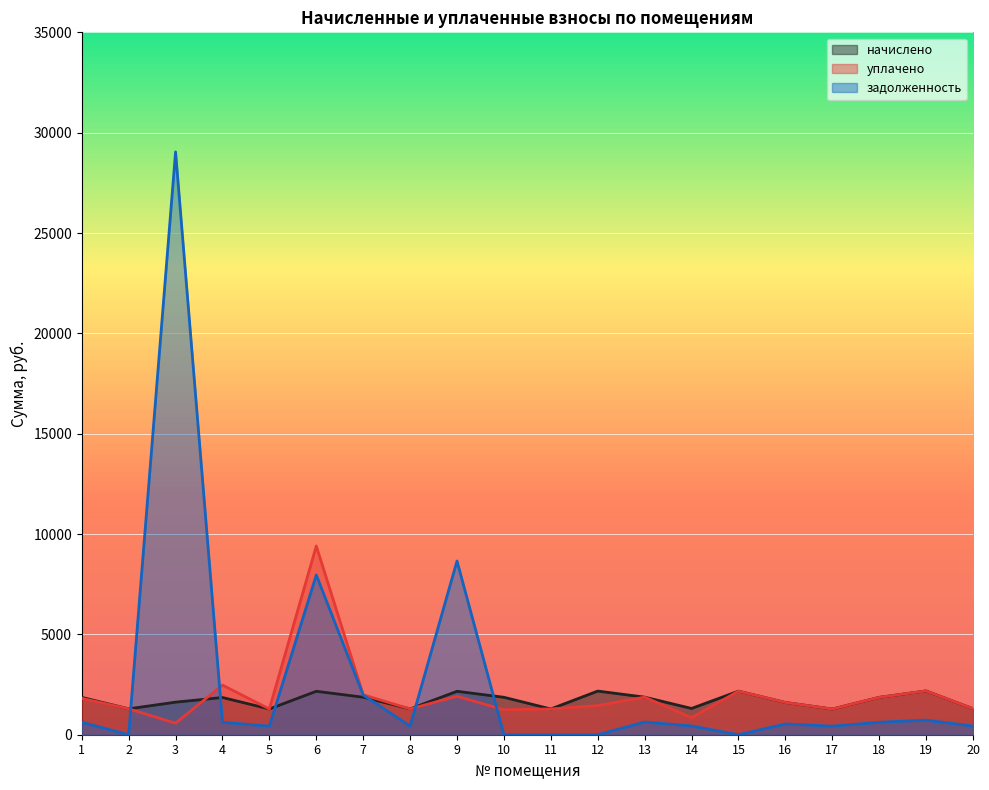

What are all the series names shown in the legend?

начислено, уплачено, задолженность